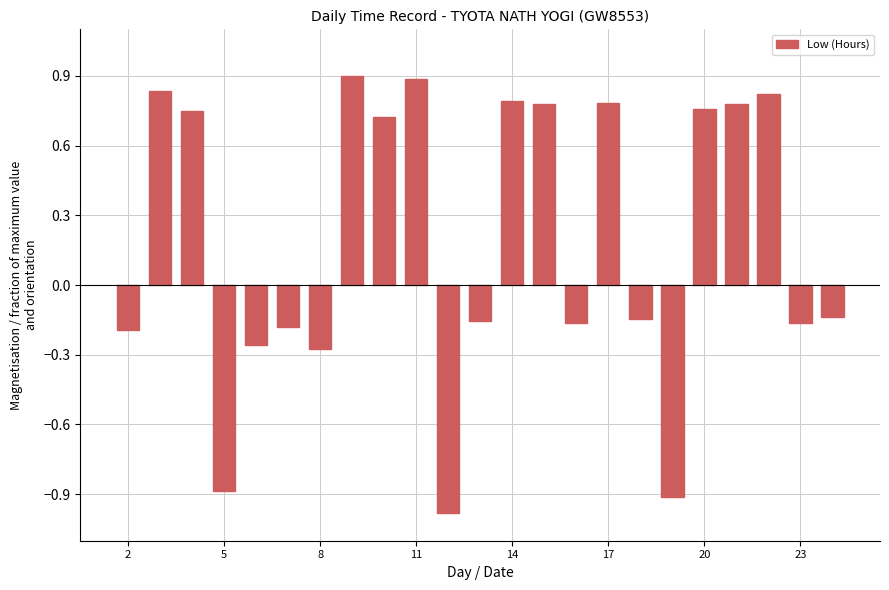

What is the smallest value displayed?

-1.0